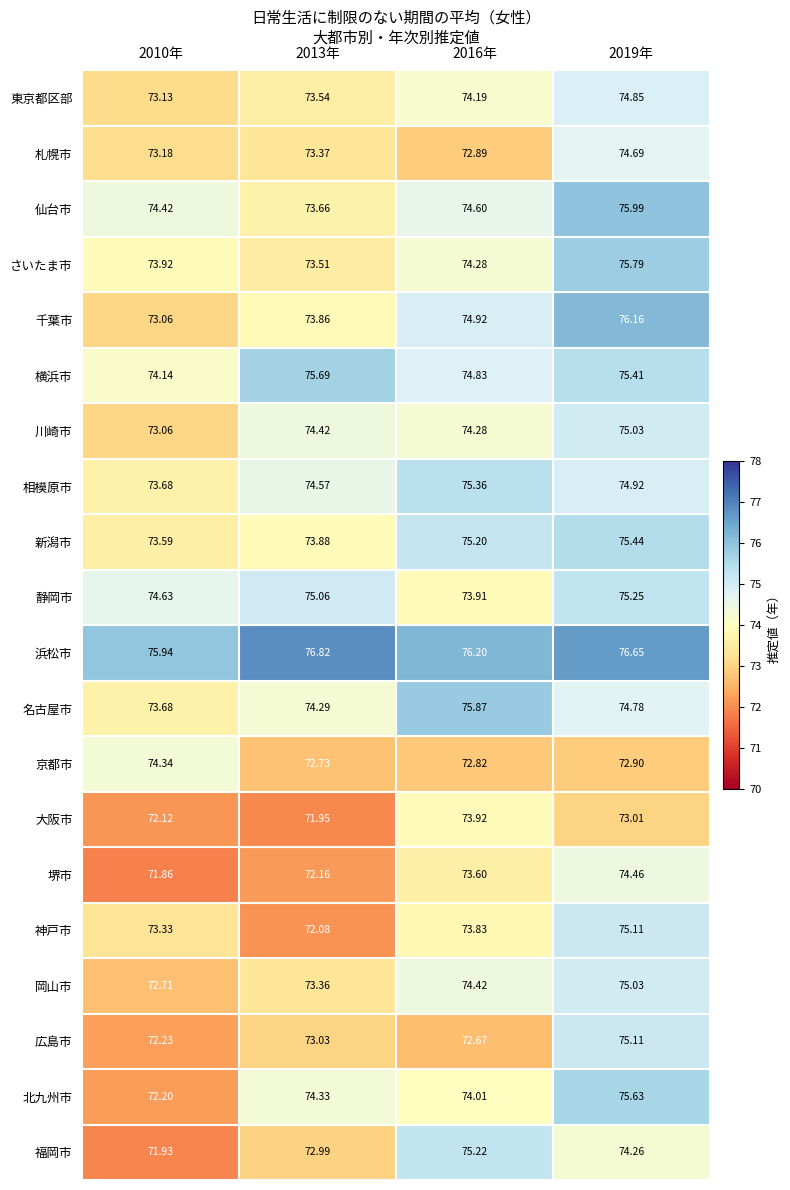

Is the value of 北九州市 at 2019年 greater than the value of さいたま市 at 2013年?

Yes